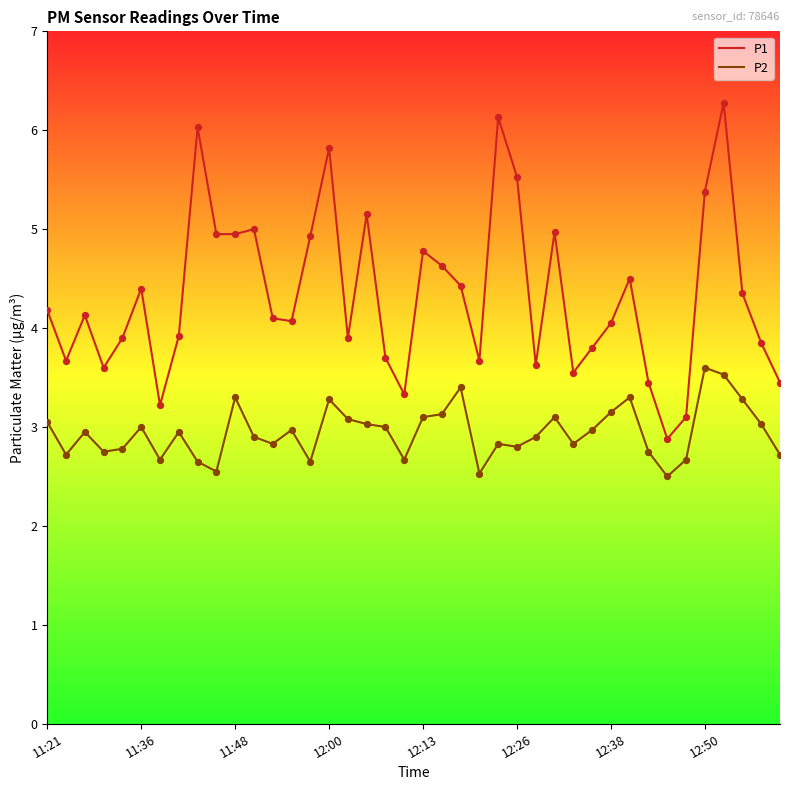

Which series has the widest spread of values?

P1